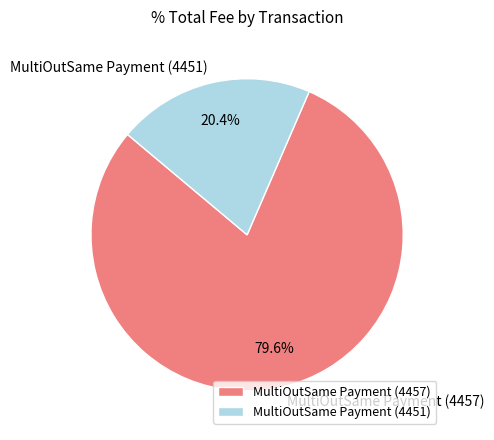

What is the ratio of the value at MultiOutSame Payment (4457) to the value at MultiOutSame Payment (4451)?

3.9